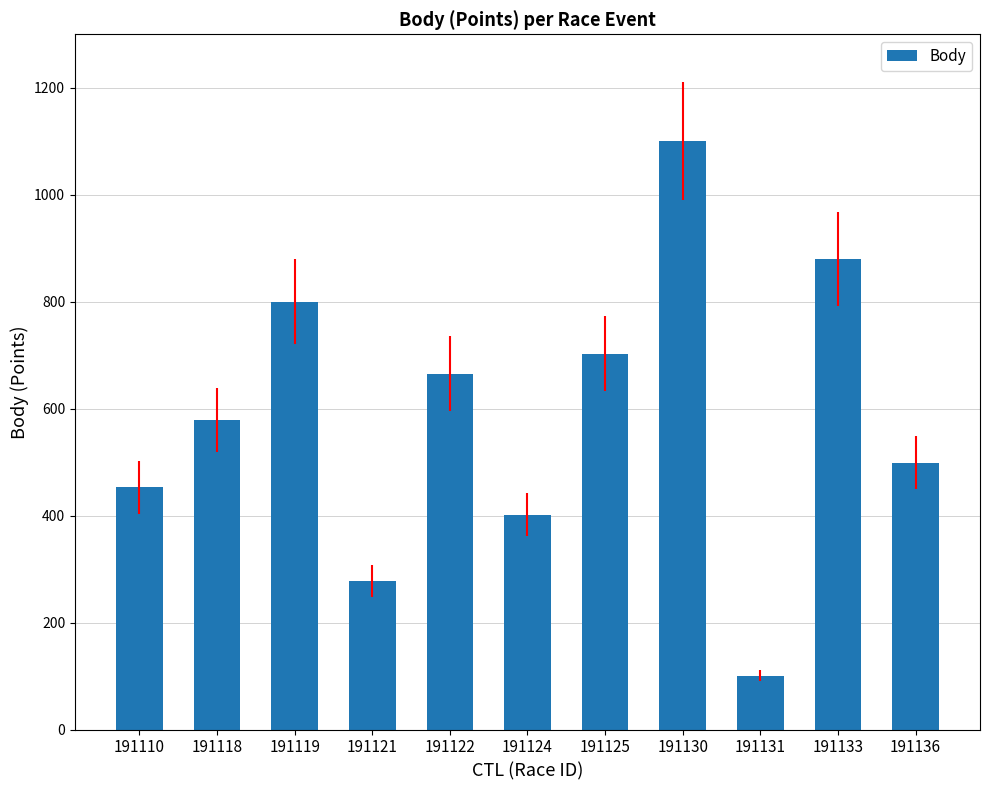

At which category does the chart reach its minimum across all series?

191131